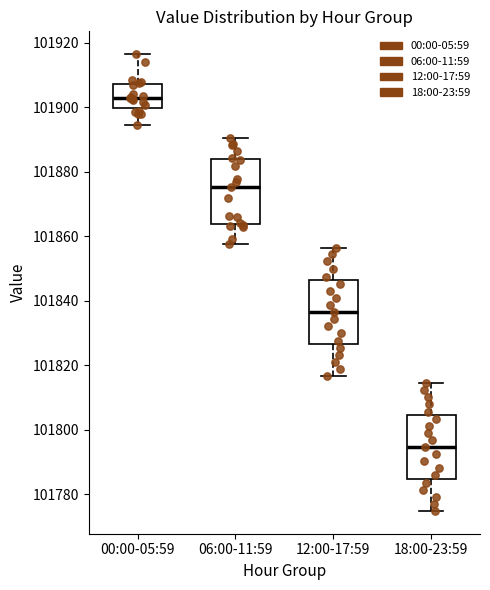

Which box's median line is the lowest?

18:00-23:59